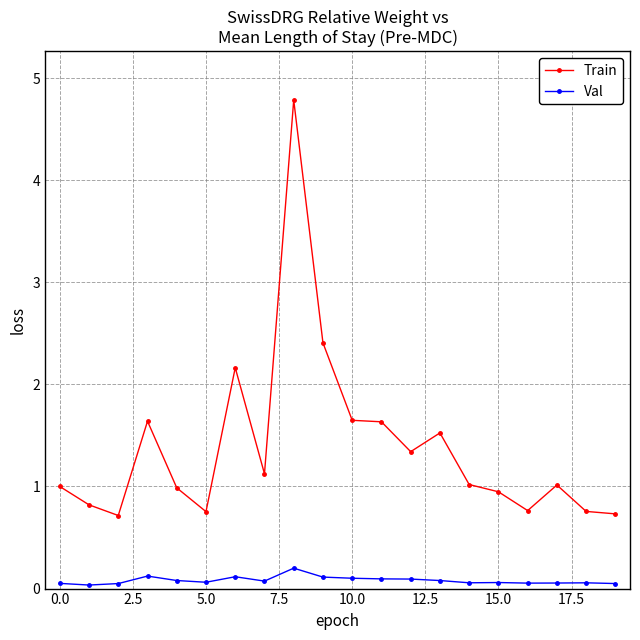

What is the value of the Val point at the 13th from the left?

0.1